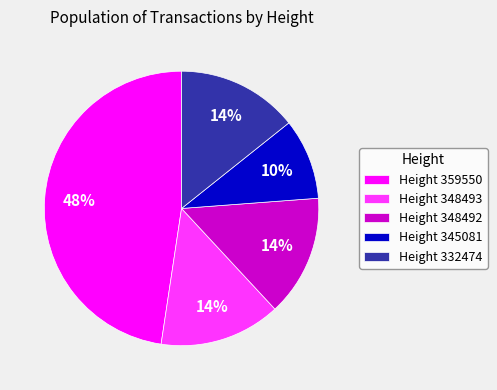

Which category has the smallest portion of the pie?

Height 345081